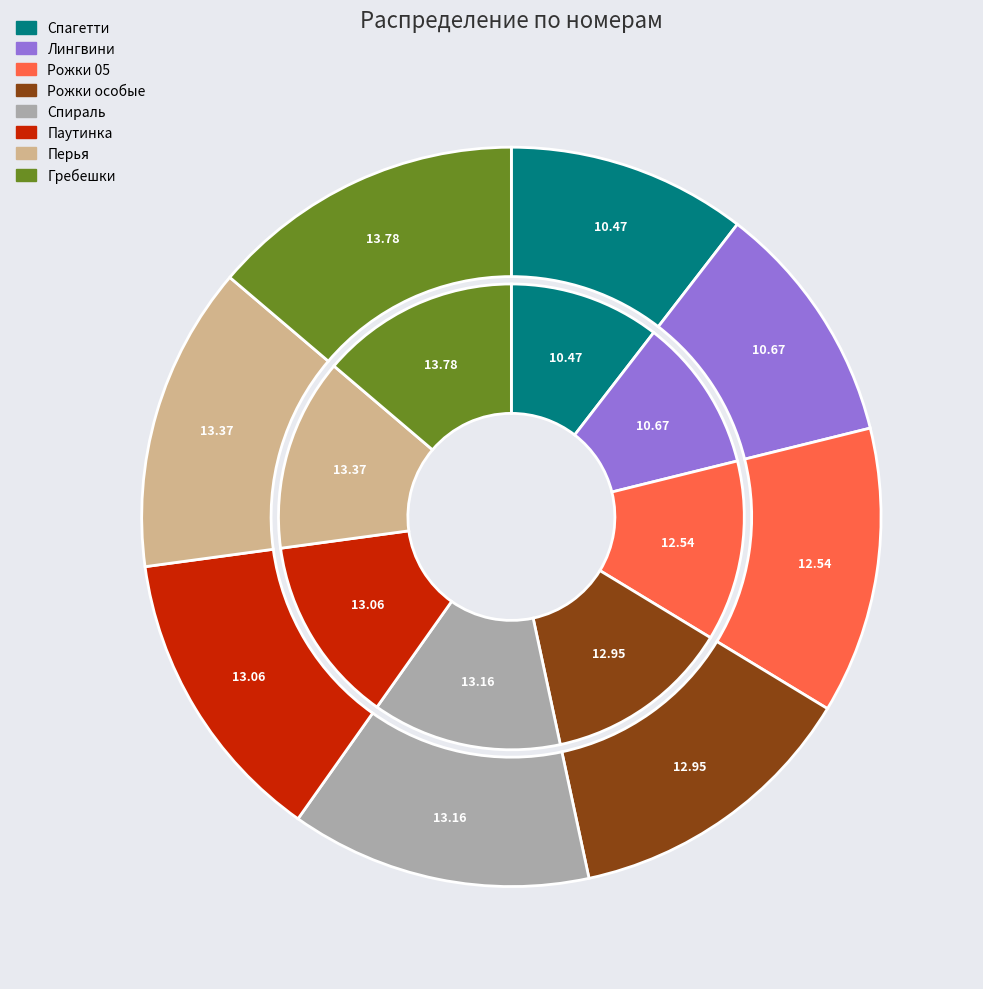

How many slices are in this pie chart?

8